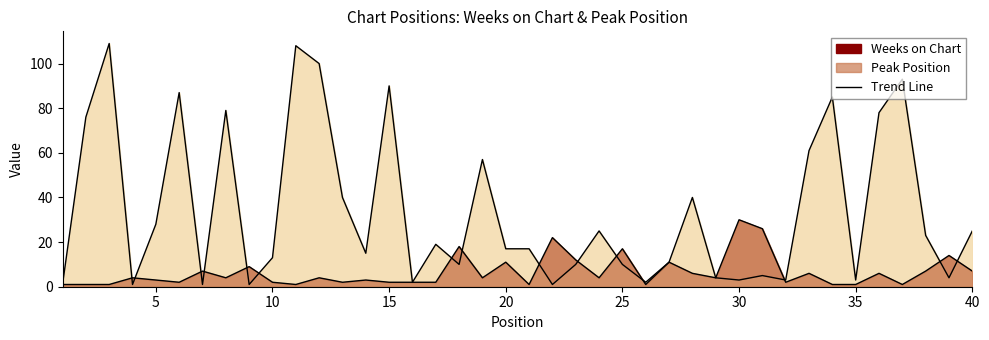

Does the chart display data point markers on the line(s)?

No